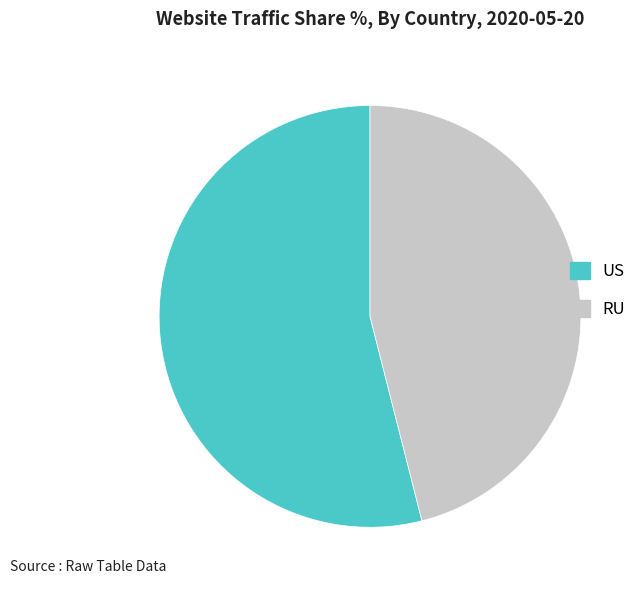

The RU slice represents 51% of the pie. True or false?

False